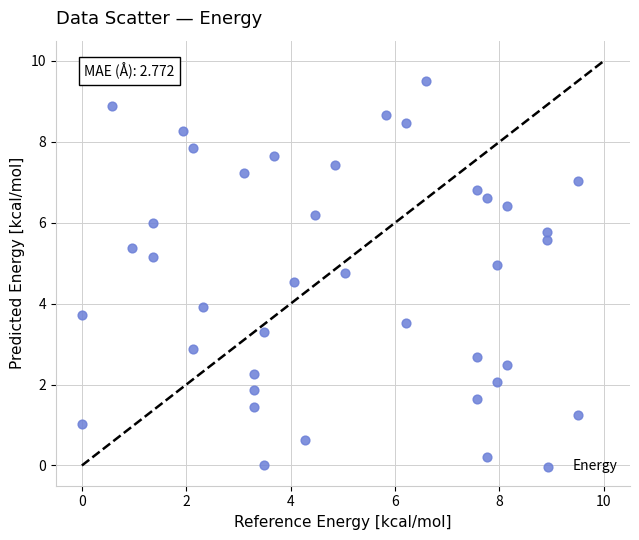

What is the range of Y values (max minus min)?

9.5